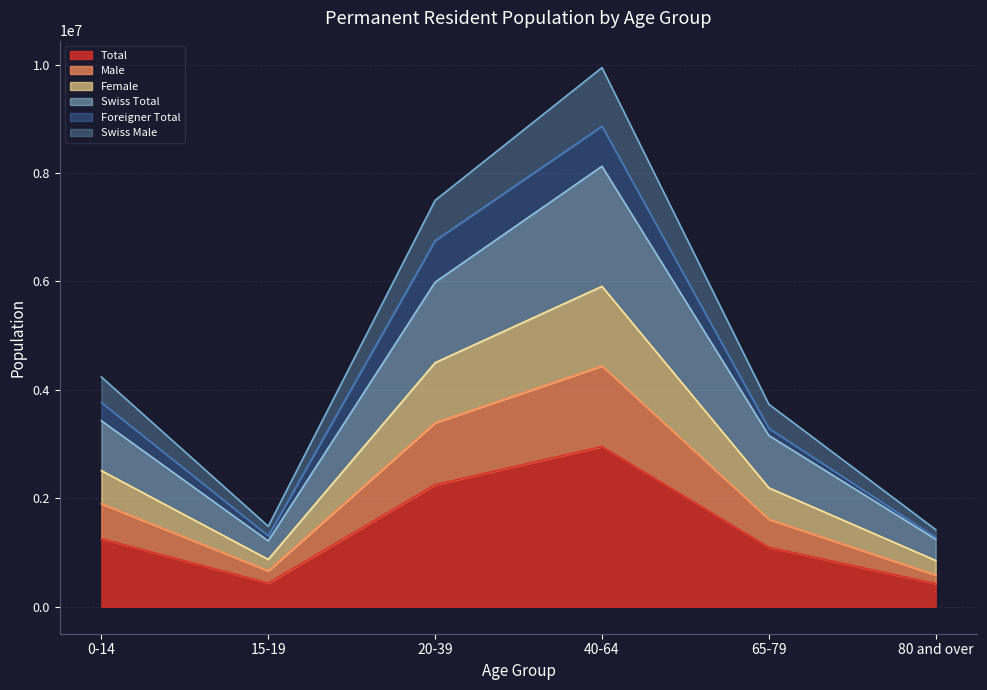

What is the maximum value for Total?

2954470